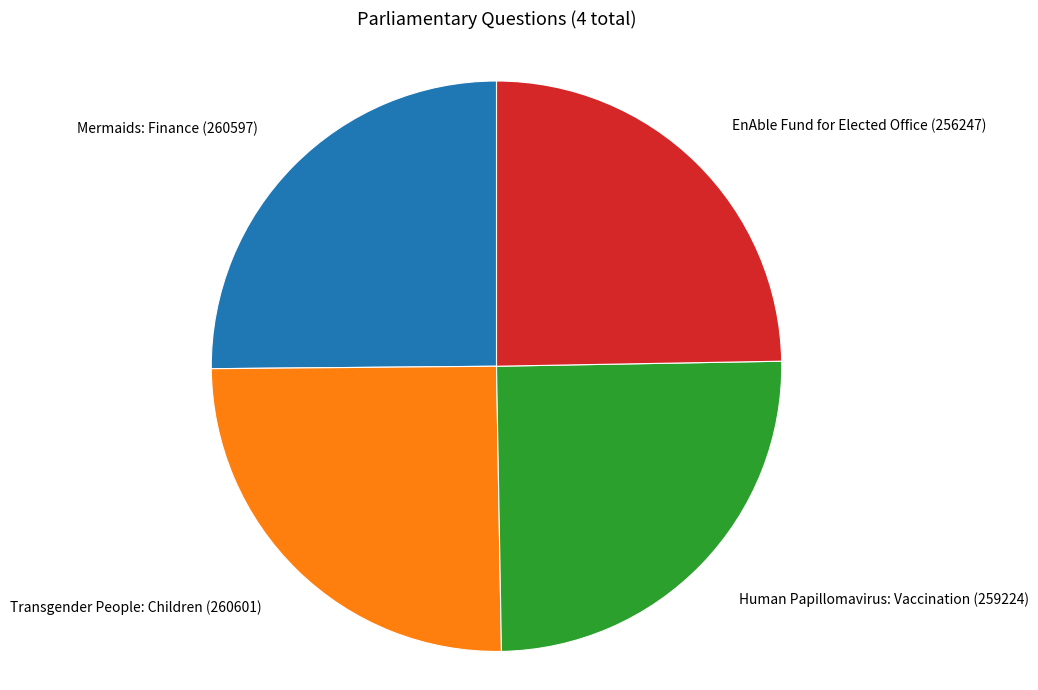

How many segments does this pie chart have?

4